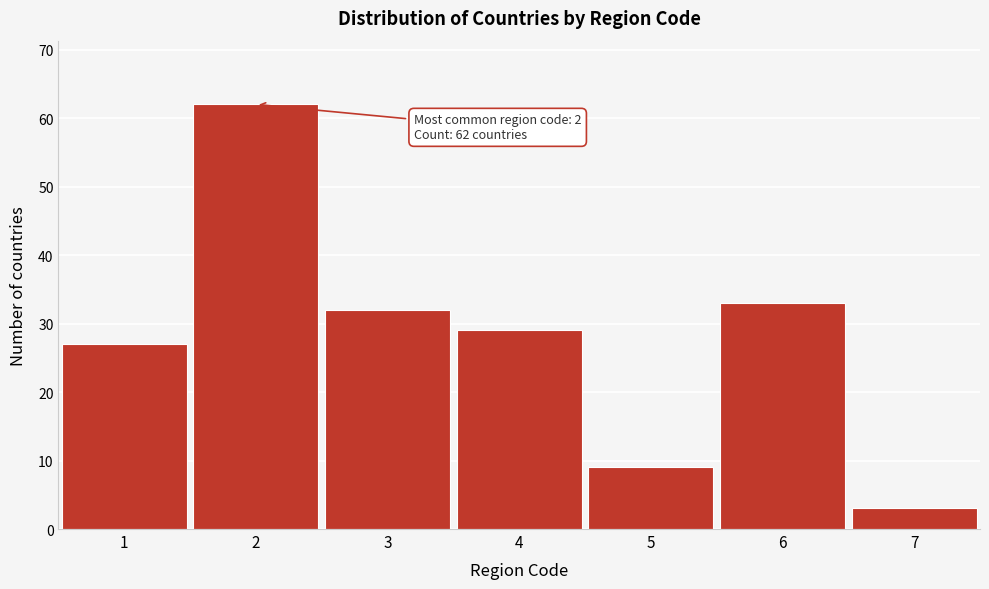

Reading left to right, what are all the values shown in this chart?

27	62	32	29	9	33	3